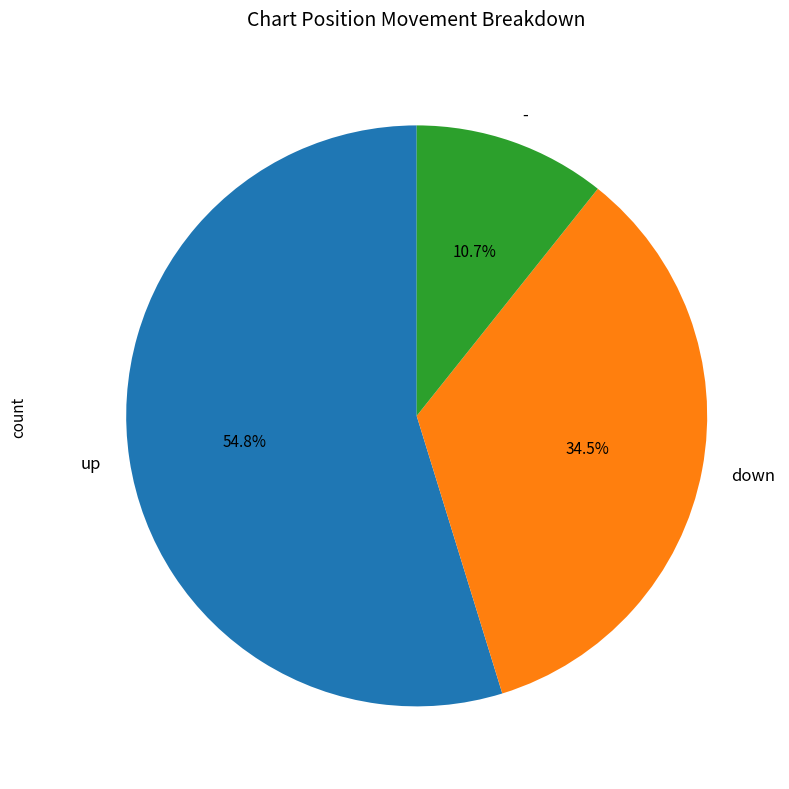

To the nearest percent, what is the average slice percentage?

33%